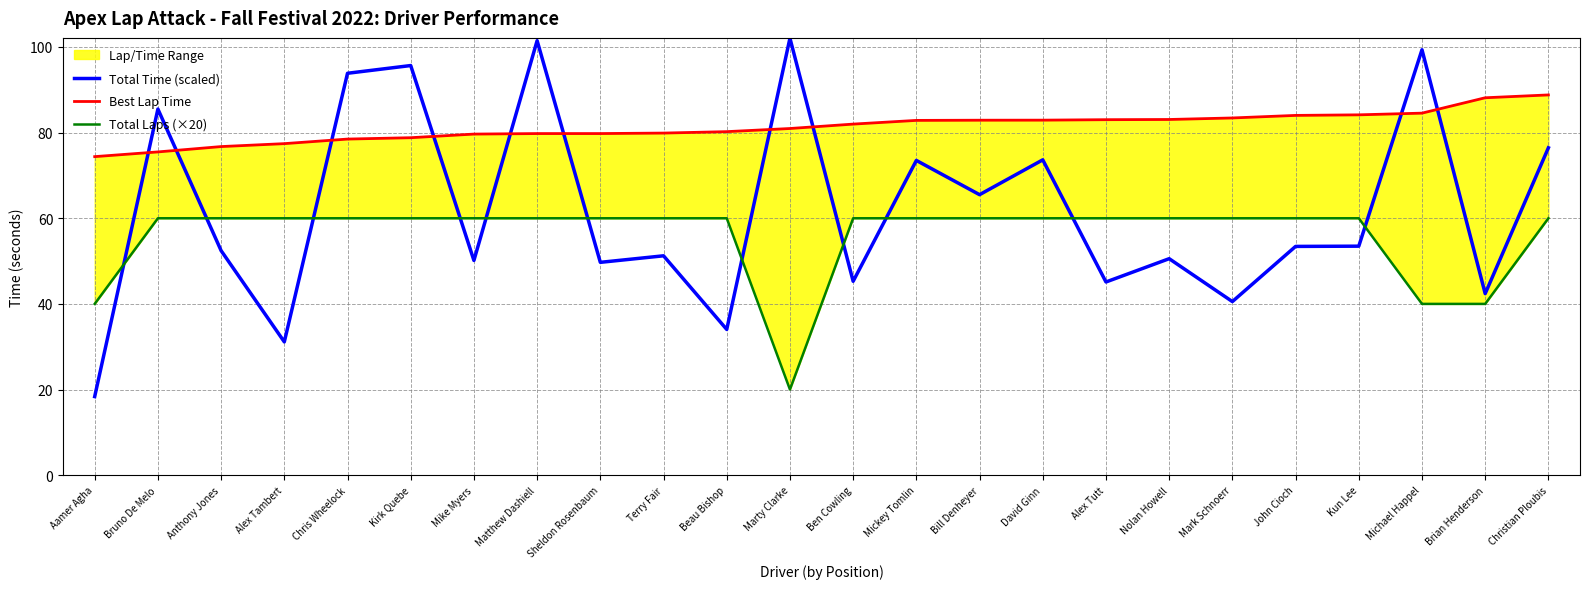

Where does the Total Time (scaled) series first go above 53?

Bruno De Melo